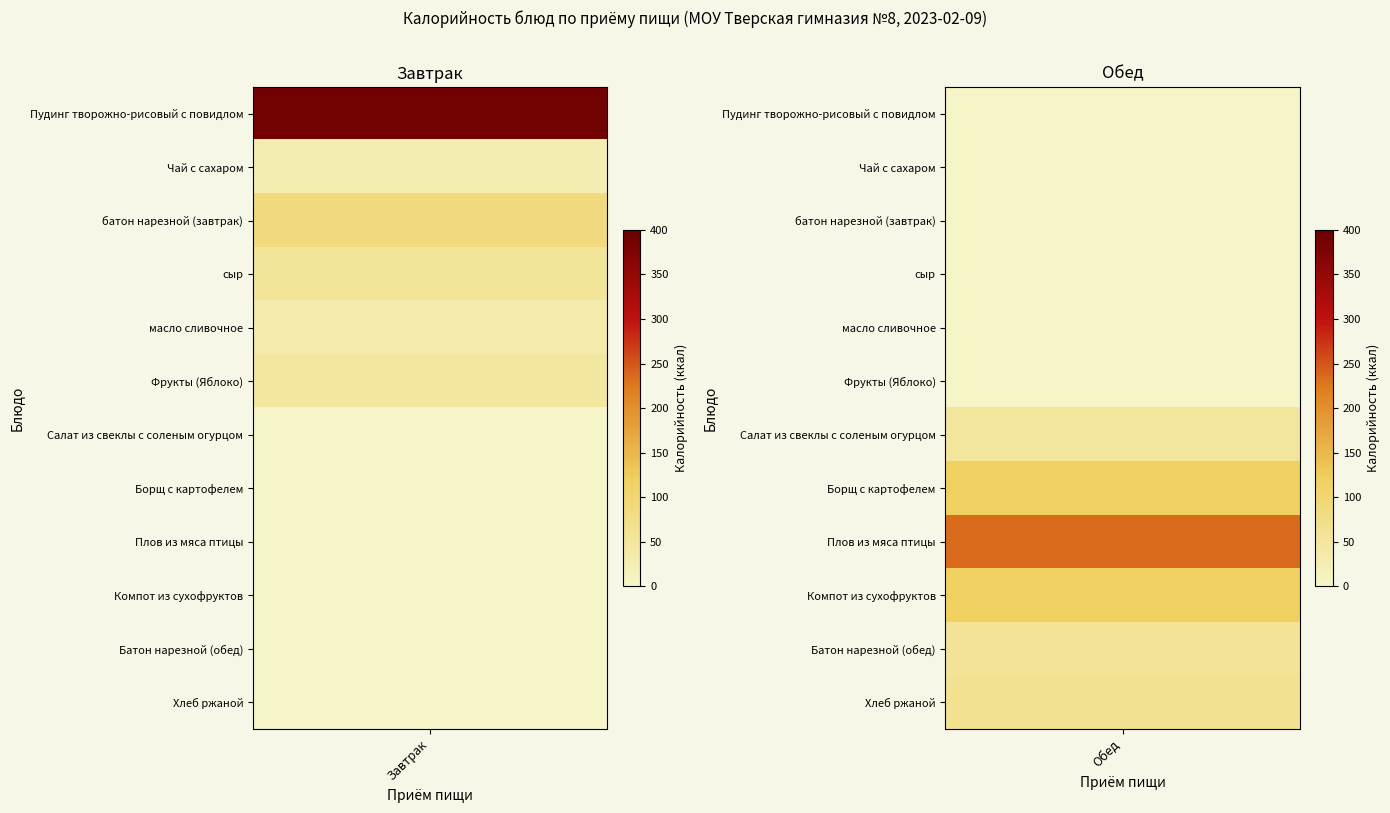

Which series has the largest total across all categories?

Завтрак